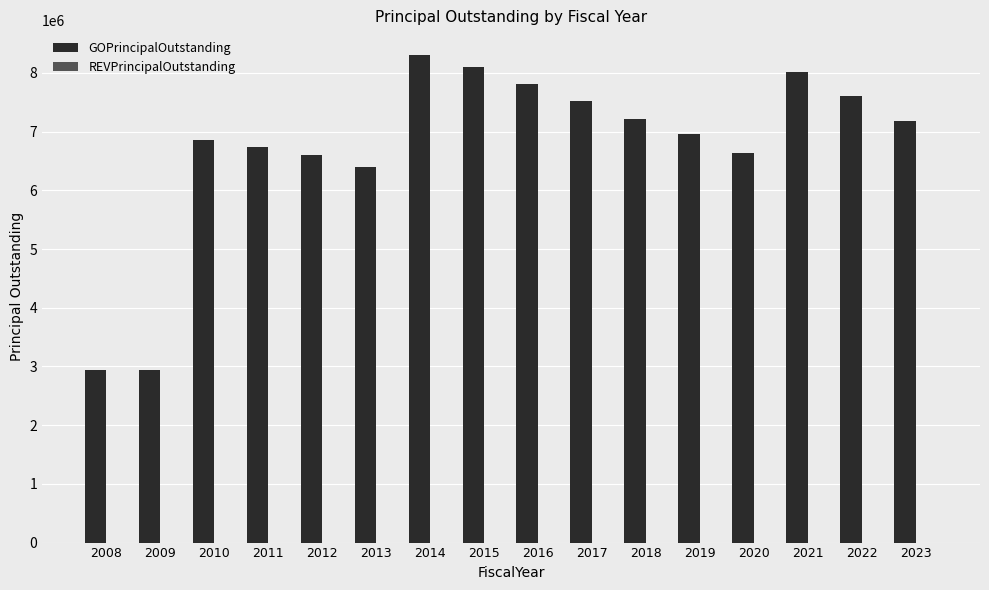

What is the difference between the values at 2017 and 2010?

655000